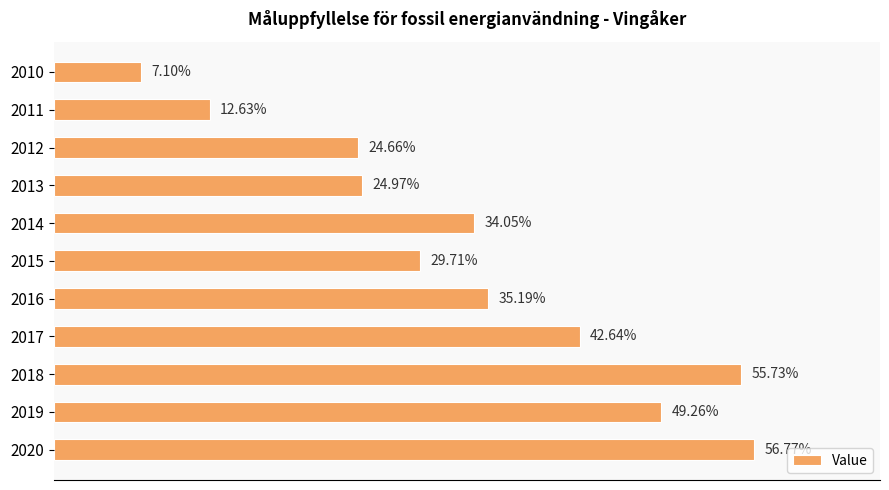

List the labels in order of value, smallest first.

2010, 2011, 2012, 2013, 2015, 2014, 2016, 2017, 2019, 2018, 2020